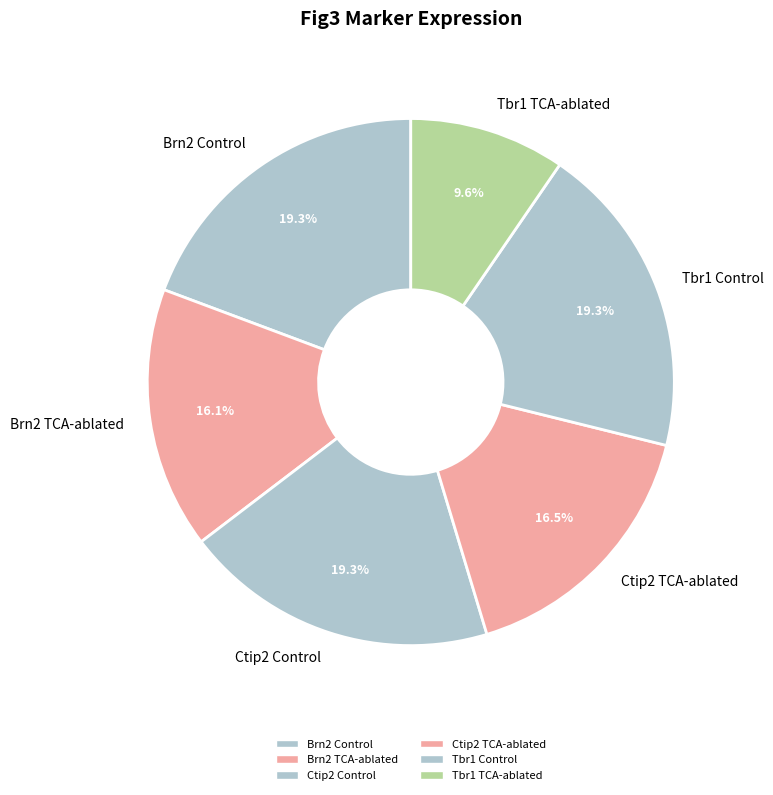

The Brn2 TCA-ablated slice represents 16% of the pie. True or false?

True